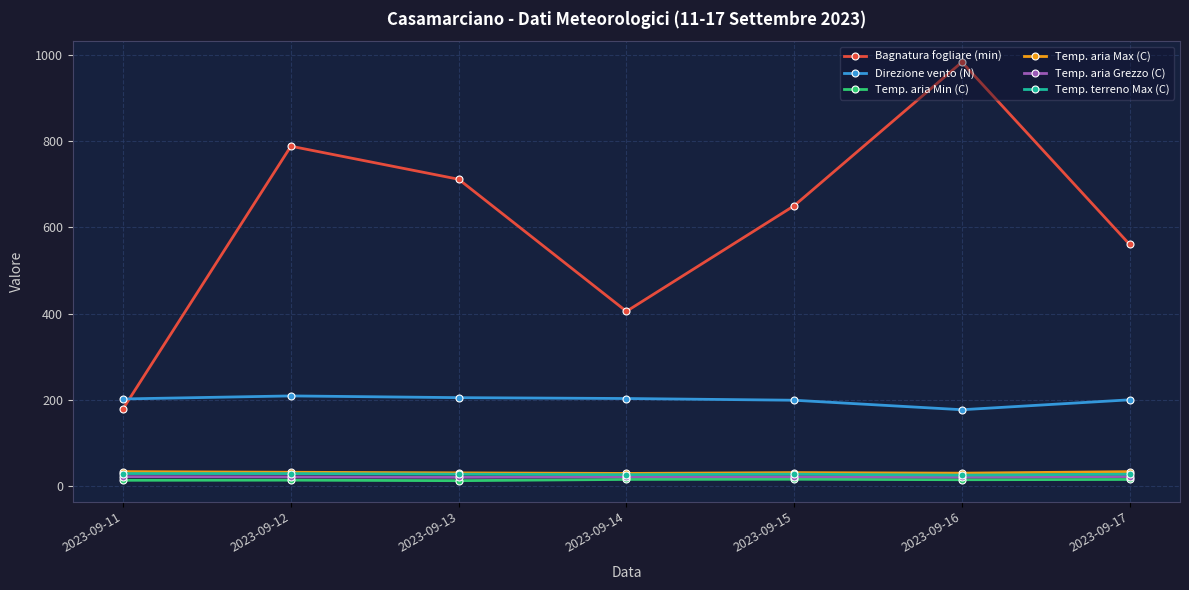

In Bagnatura fogliare (min), how many points are higher than both neighbors (excluding endpoints)?

2